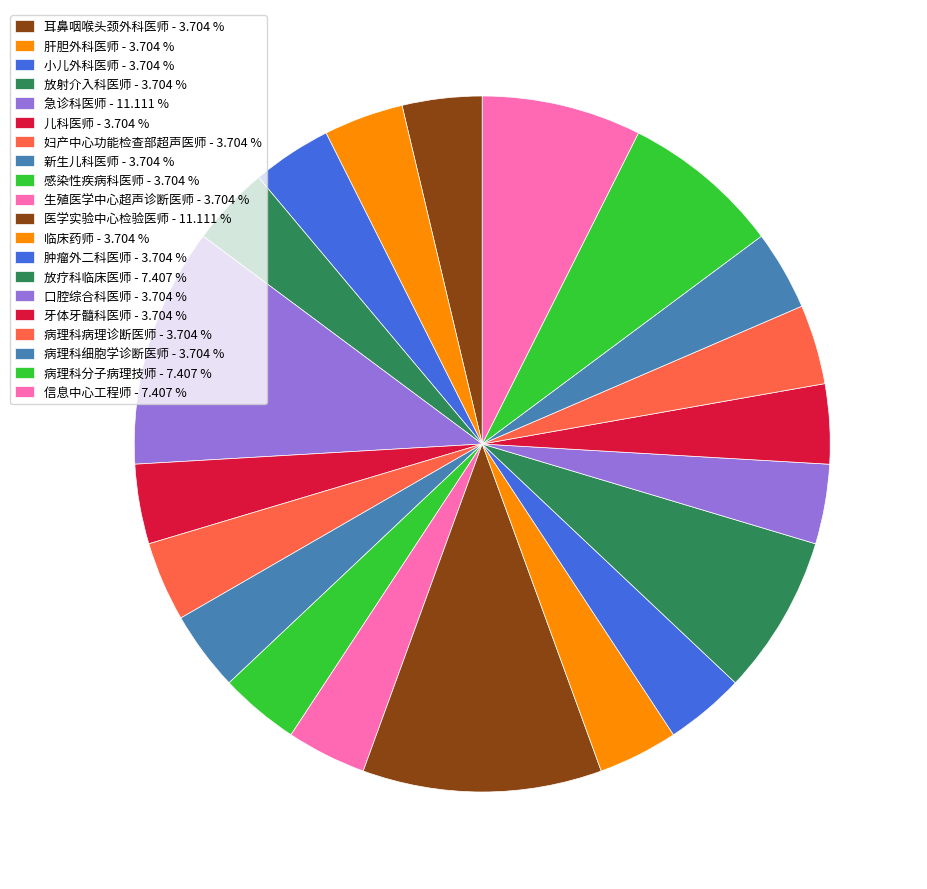

Rank the categories by value from highest to lowest.

急诊科医师, 医学实验中心检验医师, 放疗科临床医师, 病理科分子病理技师, 信息中心工程师, 耳鼻咽喉头颈外科医师, 肝胆外科医师, 小儿外科医师, 放射介入科医师, 儿科医师, 妇产中心功能检查部超声医师, 新生儿科医师, 感染性疾病科医师, 生殖医学中心超声诊断医师, 临床药师, 肿瘤外二科医师, 口腔综合科医师, 牙体牙髓科医师, 病理科病理诊断医师, 病理科细胞学诊断医师